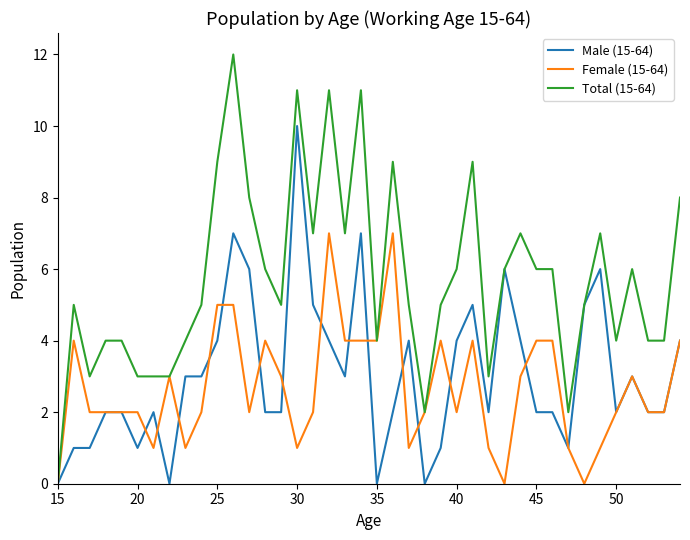

What is the highest value of the Male (15-64) series?

10